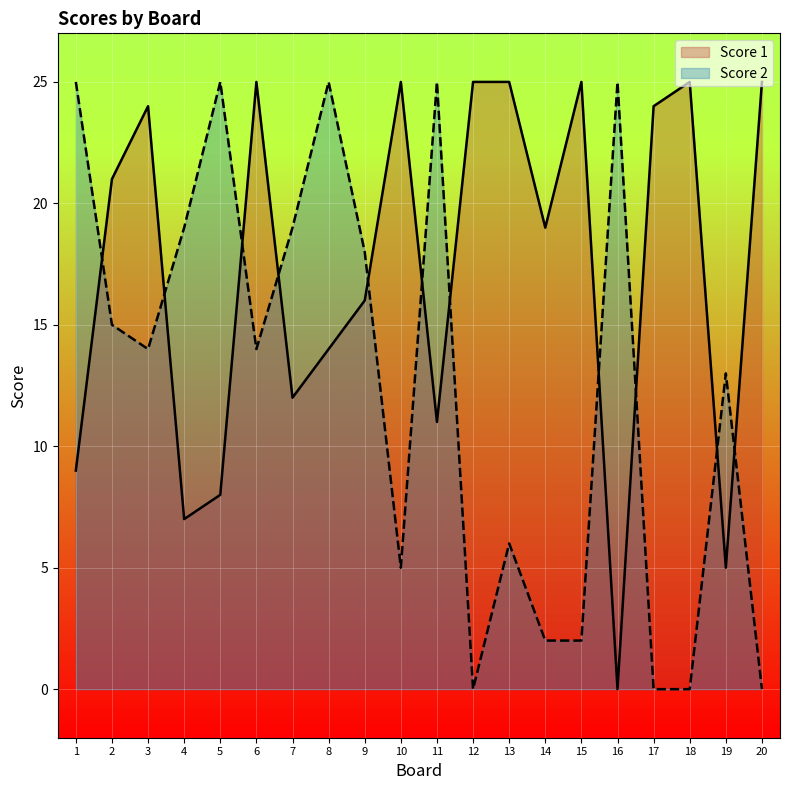

At which category does Score 2 reach its first local valley?

3